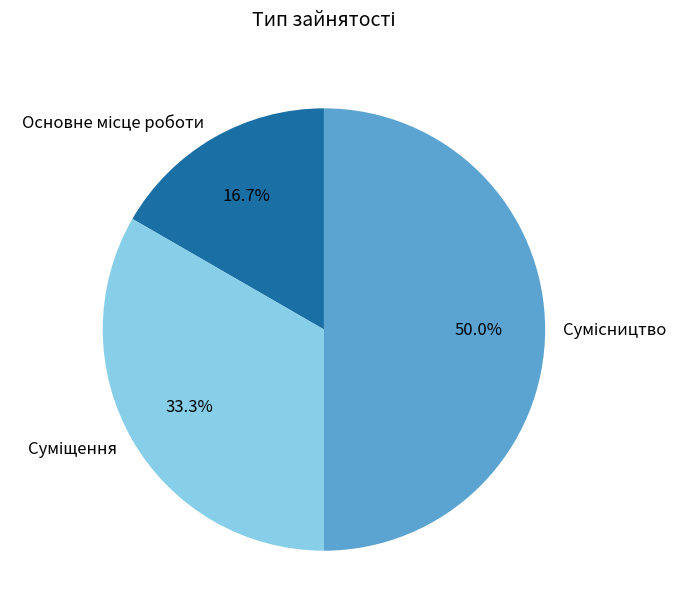

What percentage is NOT represented by Сумісництво?

50.0%